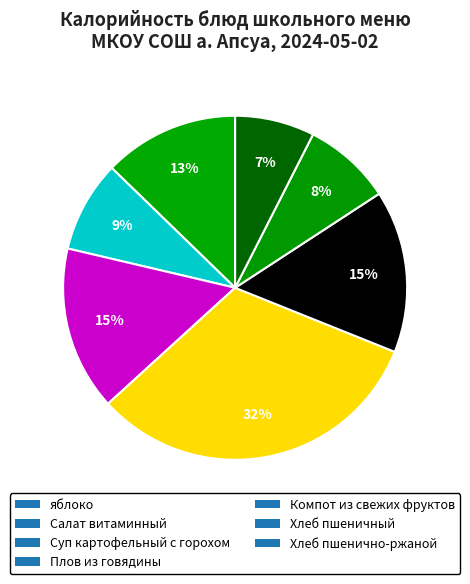

To the nearest percent, what is the combined percentage of Плов из говядины and Хлеб пшенично-ржаной?

40%